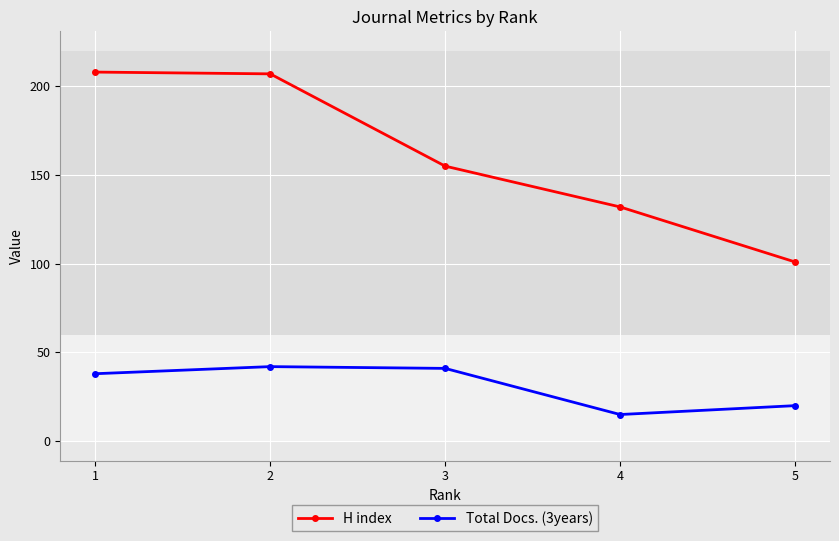

True or false: Total Docs. (3years) and H index cross at least once.

False